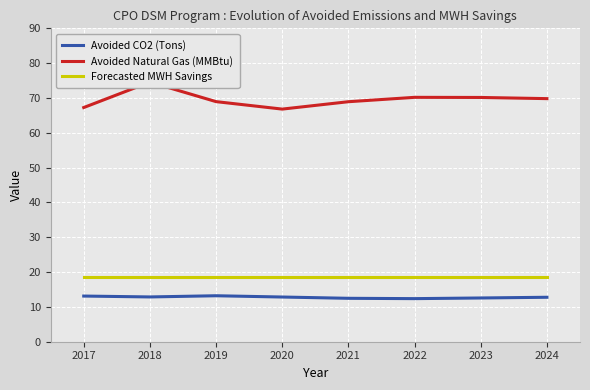

What is the minimum value for Avoided Natural Gas (MMBtu)?

66.8